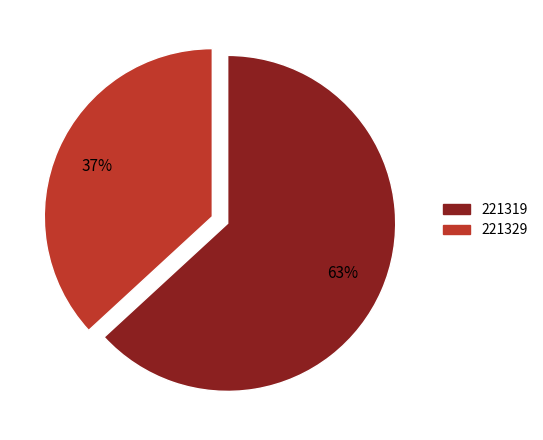

Which category has the biggest portion of the pie?

221319